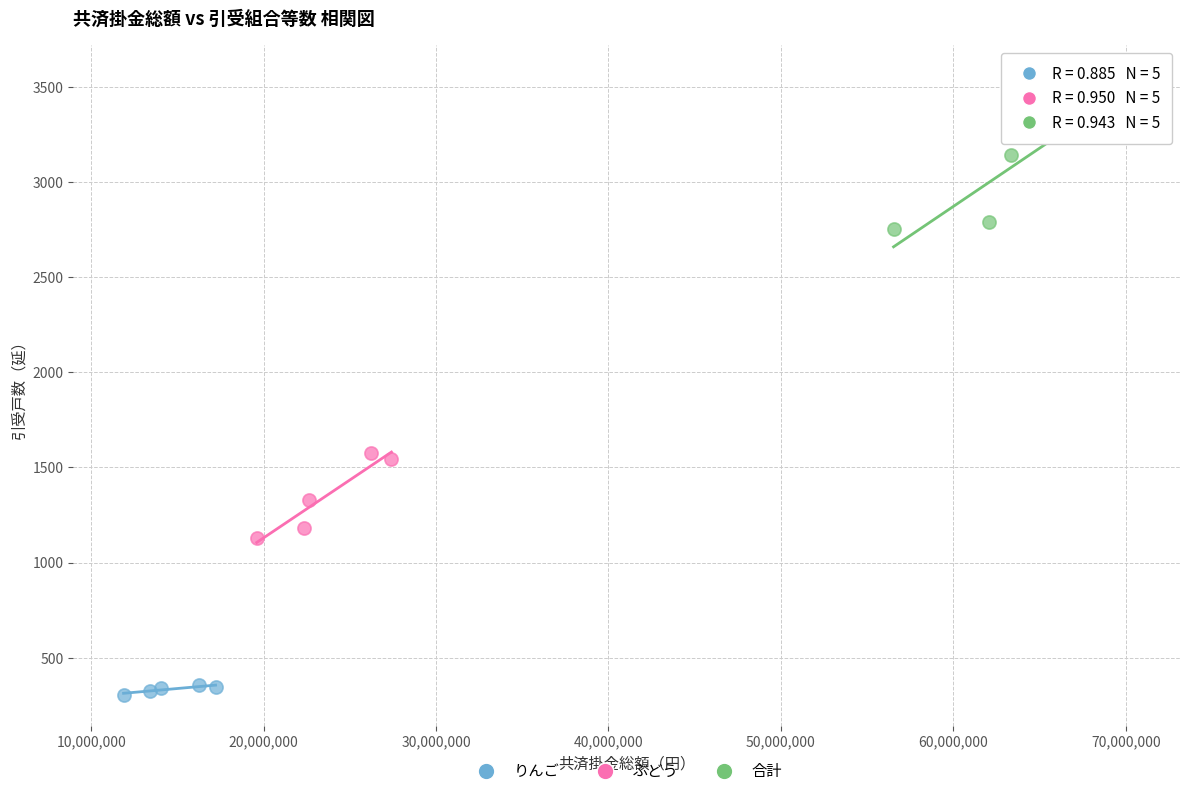

Which series contains the highest Y value?

合計